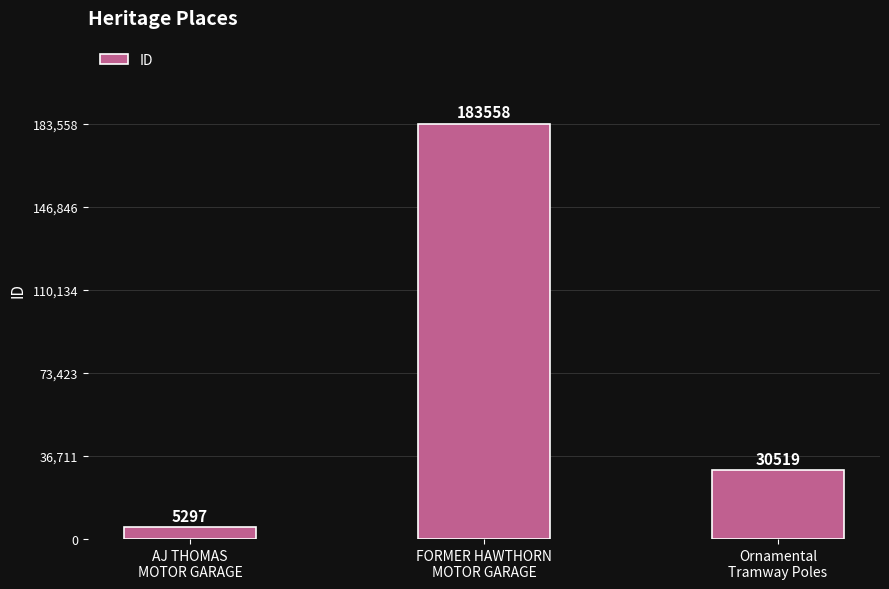

What is the difference between the maximum and minimum values?

178261